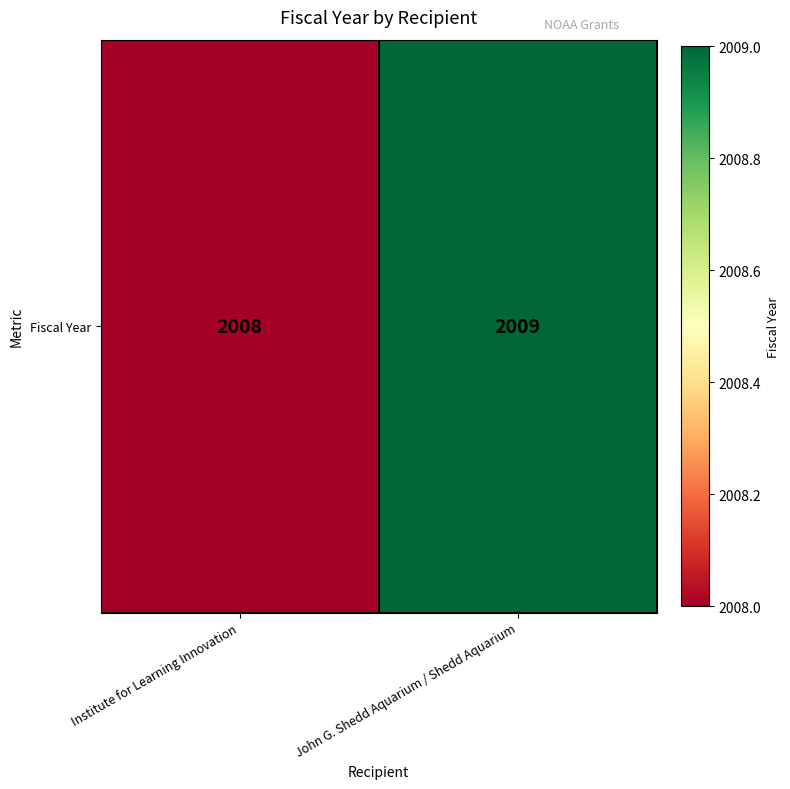

Which has a higher value, John G. Shedd Aquarium / Shedd Aquarium or Institute for Learning Innovation?

John G. Shedd Aquarium / Shedd Aquarium